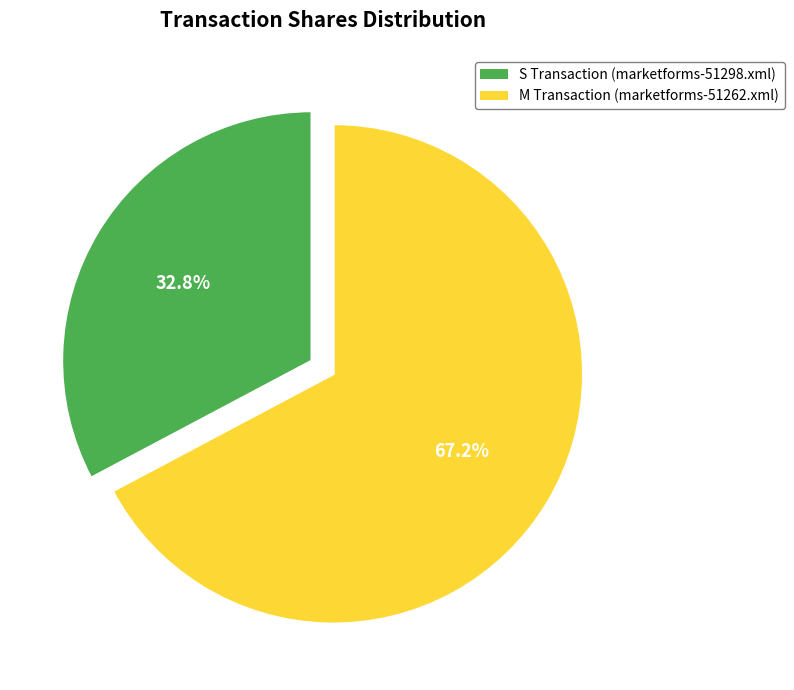

Is the sum of S Transaction (marketforms-51298.xml) and M Transaction (marketforms-51262.xml) greater than half?

Yes